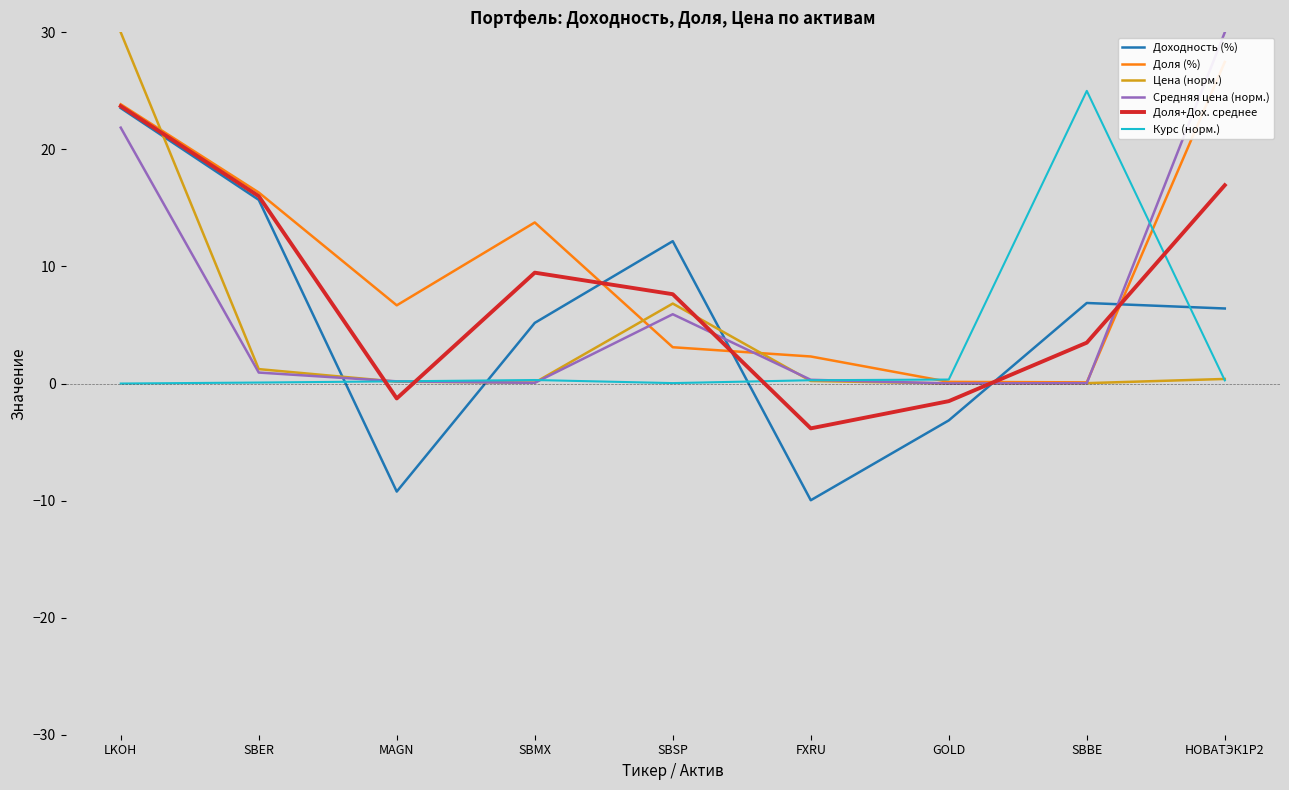

Reading right to left, transcribe all the data shown in this chart.

Доходность (%): НОВАТЭК1Р2=6.4	SBBE=6.9	GOLD=-3.1	FXRU=-10.0	SBSP=12.2	SBMX=5.2	MAGN=-9.2	SBER=15.7	LKOH=23.5
Доля (%): НОВАТЭК1Р2=27.5	SBBE=0.1	GOLD=0.1	FXRU=2.3	SBSP=3.1	SBMX=13.8	MAGN=6.7	SBER=16.3	LKOH=23.9
Цена (норм.): НОВАТЭК1Р2=0.4	SBBE=0.0	GOLD=0.0	FXRU=0.2	SBSP=6.8	SBMX=0.1	MAGN=0.2	SBER=1.2	LKOH=30.0
Средняя цена (норм.): НОВАТЭК1Р2=30.0	SBBE=0.0	GOLD=0.0	FXRU=0.3	SBSP=5.9	SBMX=0.1	MAGN=0.2	SBER=0.9	LKOH=21.9
Доля+Дох. среднее: НОВАТЭК1Р2=16.9	SBBE=3.5	GOLD=-1.5	FXRU=-3.8	SBSP=7.6	SBMX=9.5	MAGN=-1.3	SBER=16.0	LKOH=23.7
Курс (норм.): НОВАТЭК1Р2=0.3	SBBE=25.0	GOLD=0.3	FXRU=0.3	SBSP=0.0	SBMX=0.3	MAGN=0.2	SBER=0.1	LKOH=0.0